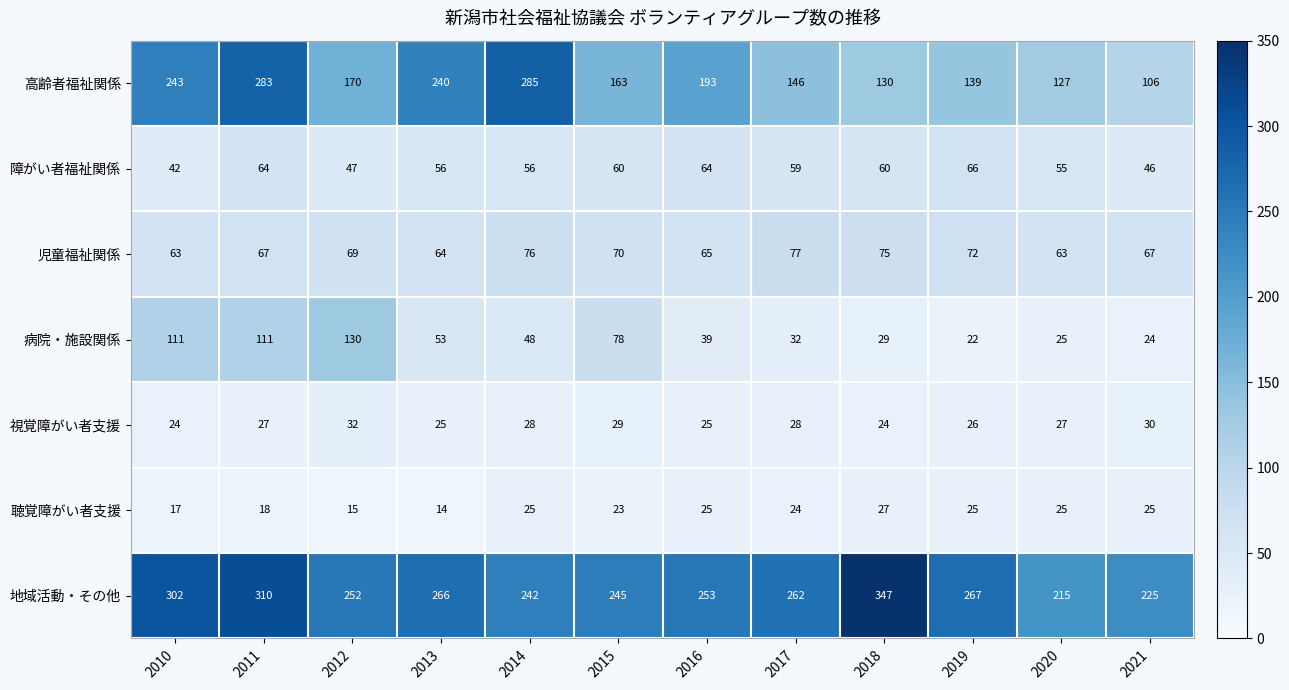

How many data points does each series have?

12